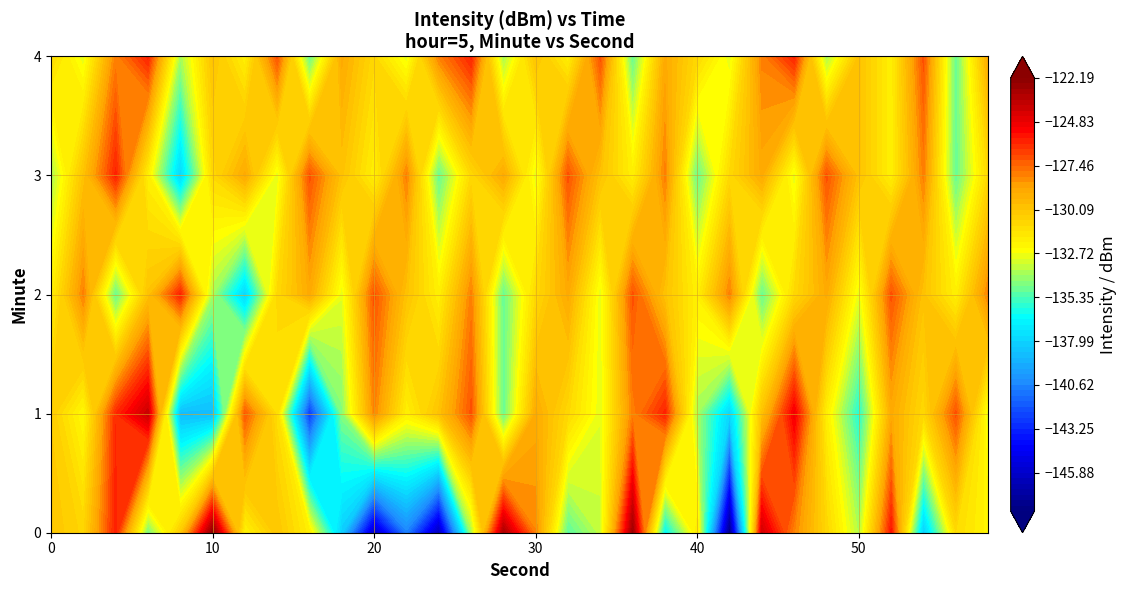

The value of 2 at 10 is -203.8. True or false?

False